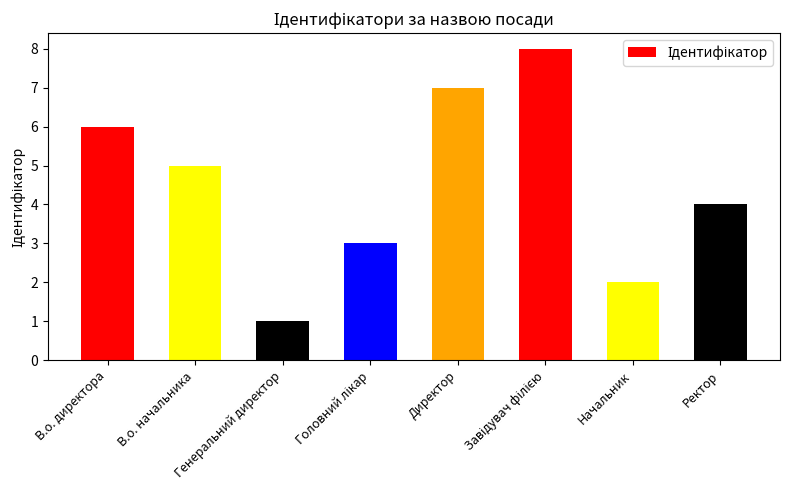

What is the sum of all values?

36